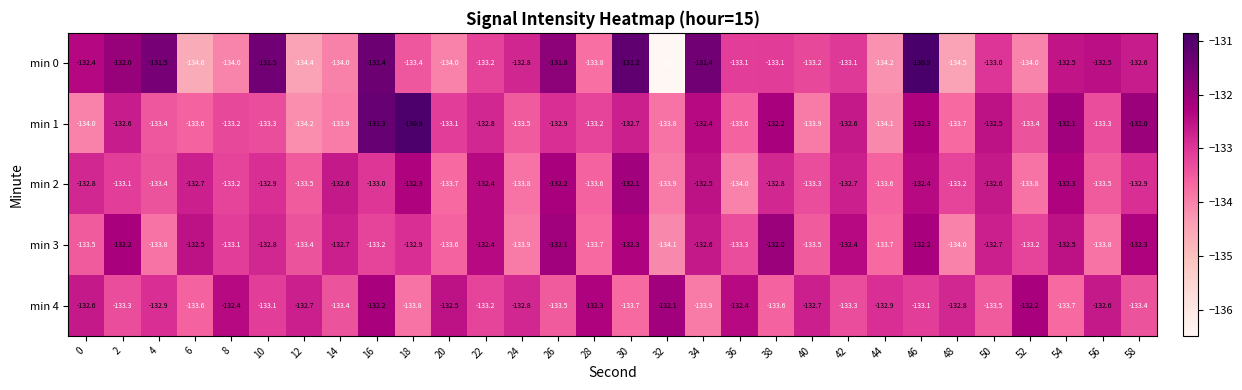

What is the average value of the min 0 series?

-133.0